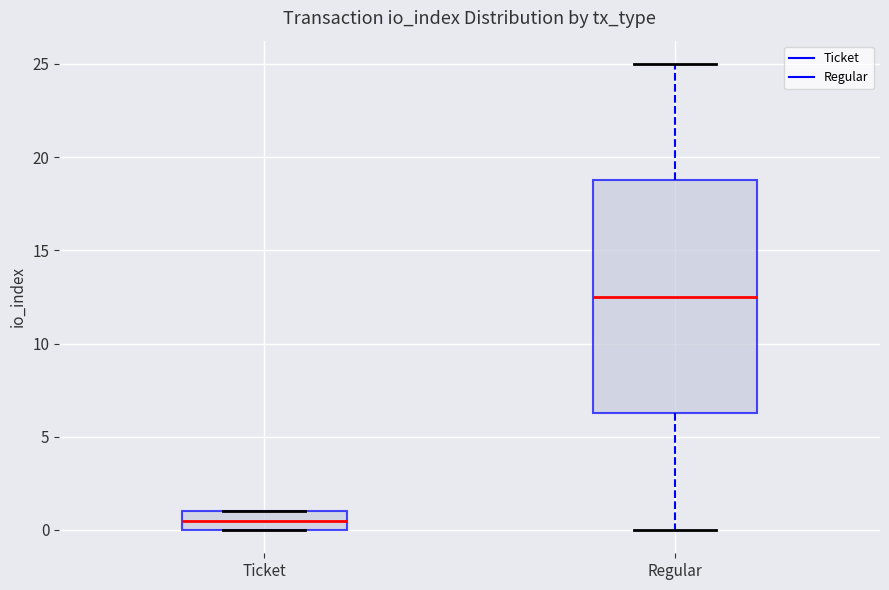

Reading left to right, read every box against the y-axis: the position of its median line, the range the box covers, and the ends of its whiskers. The values are not printed on the chart, so give them approximately, as read against the axis.

Ticket: median 0.5, box 0.0 to 1.0, whiskers 0.0 to 1.0
Regular: median 12.5, box 6.5 to 19.0, whiskers 0.0 to 25.0